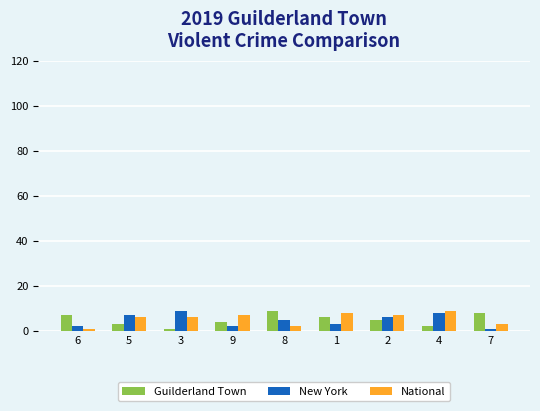

What is the approximate value of New York at 1?

3